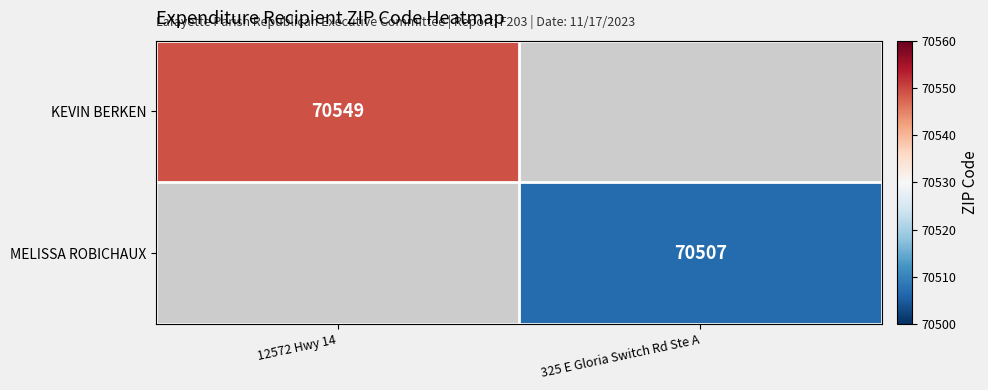

Is it true that KEVIN BERKEN equals 122441.9 at 12572 Hwy 14?

False